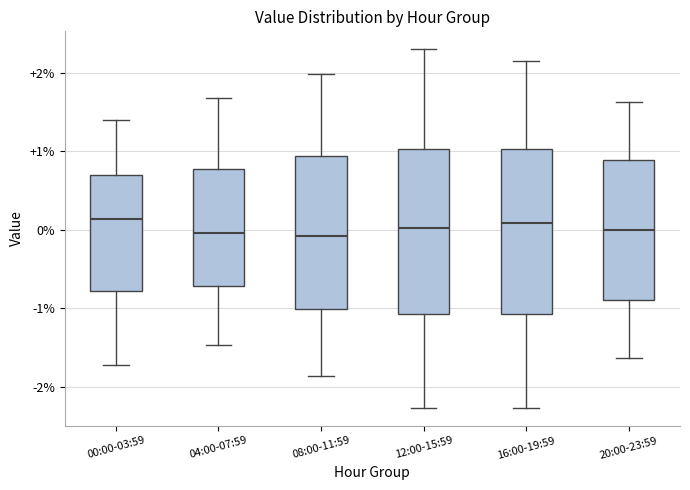

Where is the lower edge of the box for 12:00-15:59 on the y-axis? The values are not printed on the chart, so give them approximately, as read against the axis.

-1.1